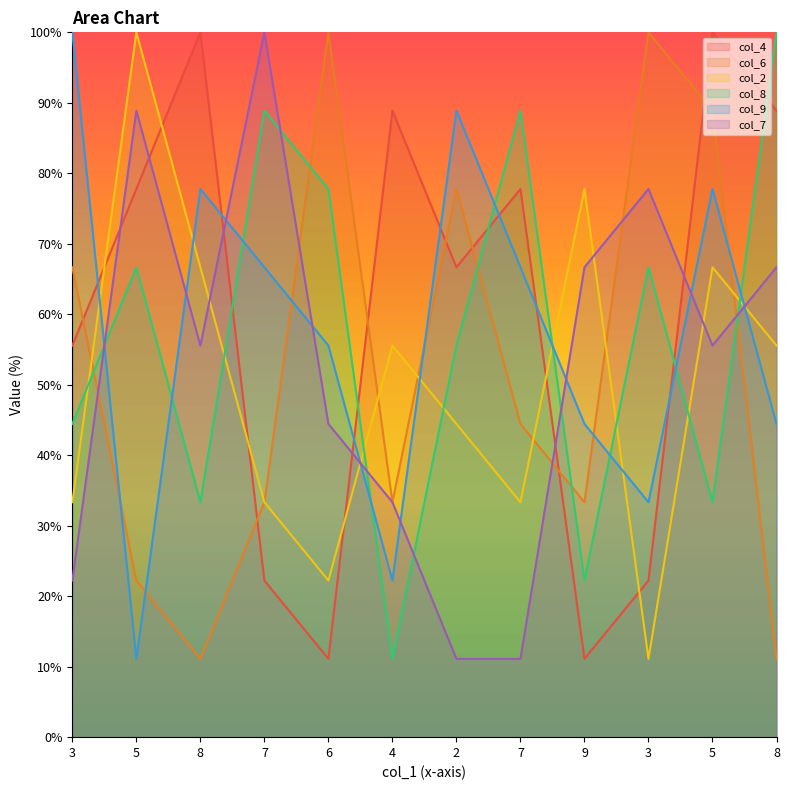

At which category is the sum across all series the highest?

5